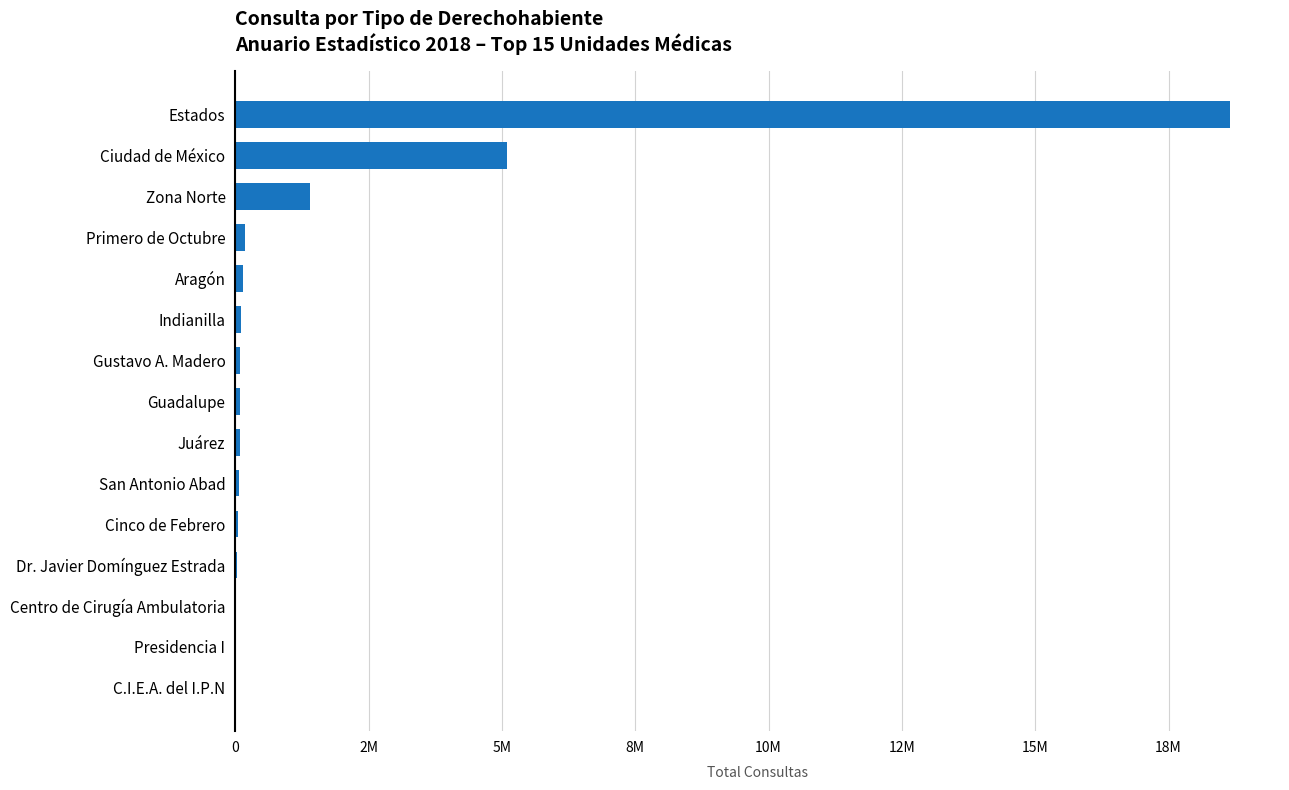

Are the bars horizontal?

Yes